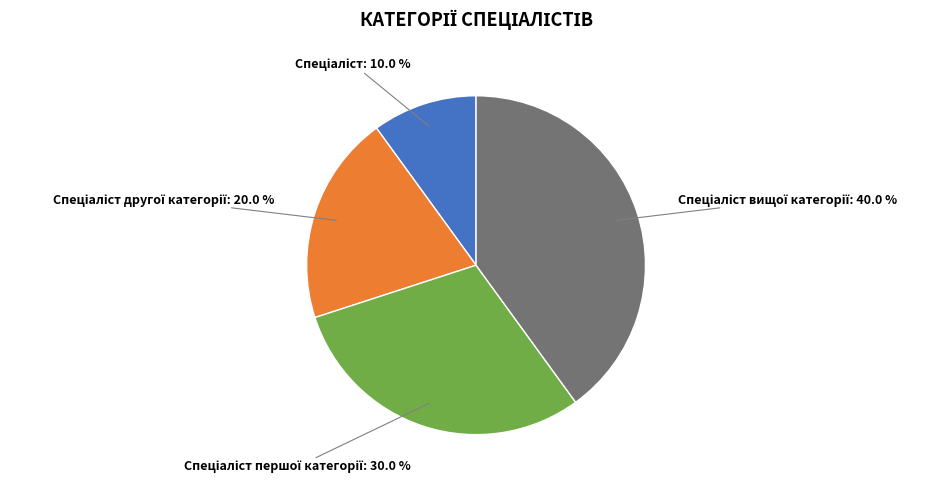

Is there any slice that represents more than half of the pie?

No